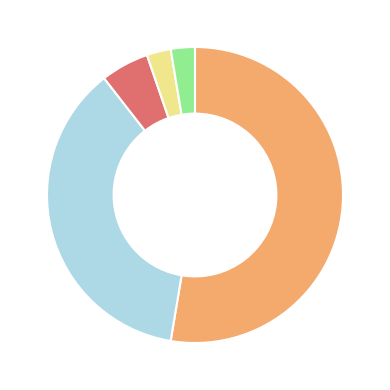

Is there a majority slice in this chart?

Yes